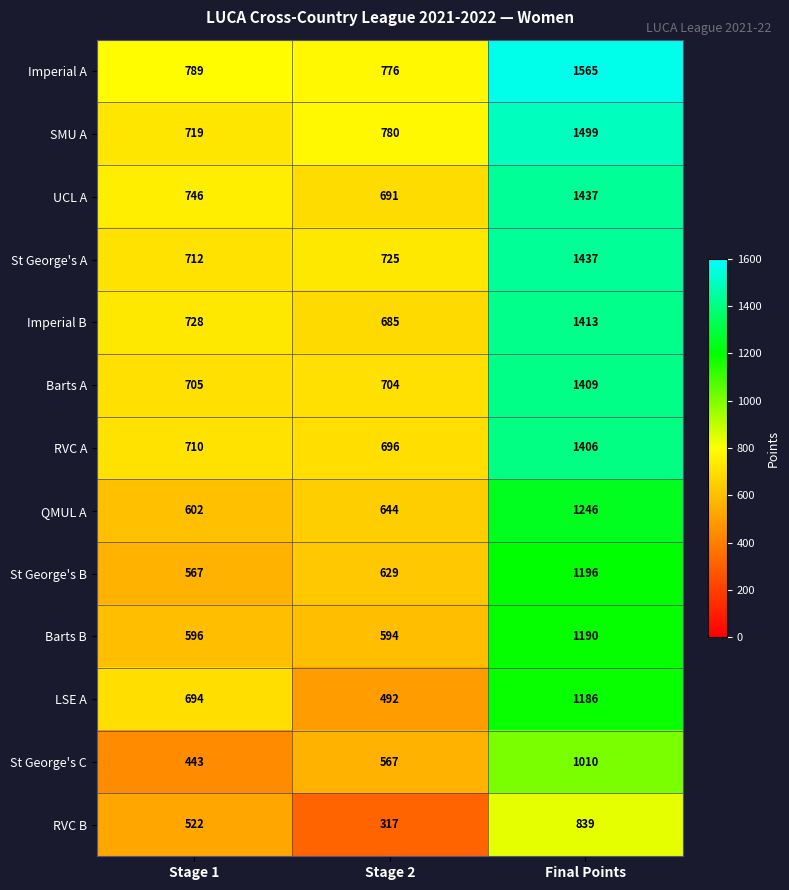

At Stage 1, list the series in order from largest to smallest.

Imperial A, UCL A, Imperial B, SMU A, St George's A, RVC A, Barts A, LSE A, QMUL A, Barts B, St George's B, RVC B, St George's C